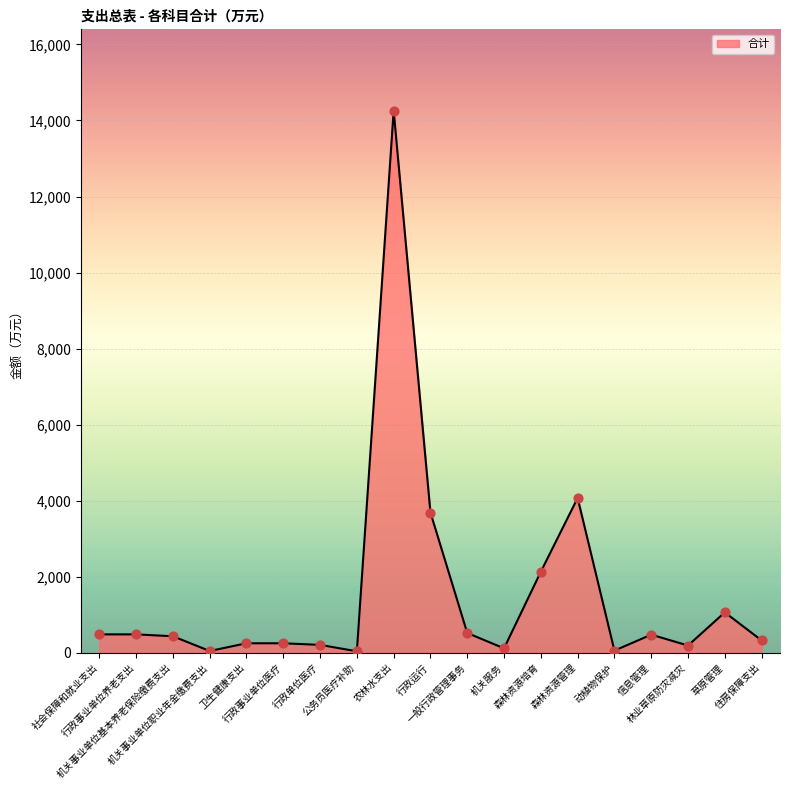

What is the maximum value shown in the chart?

14257.8